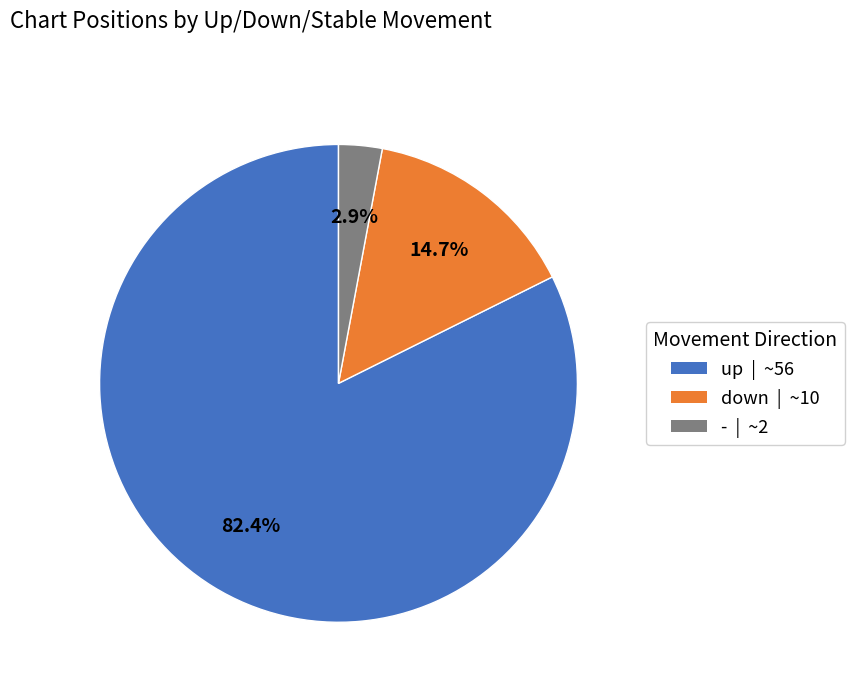

Is it true that - is 3% of the pie?

True